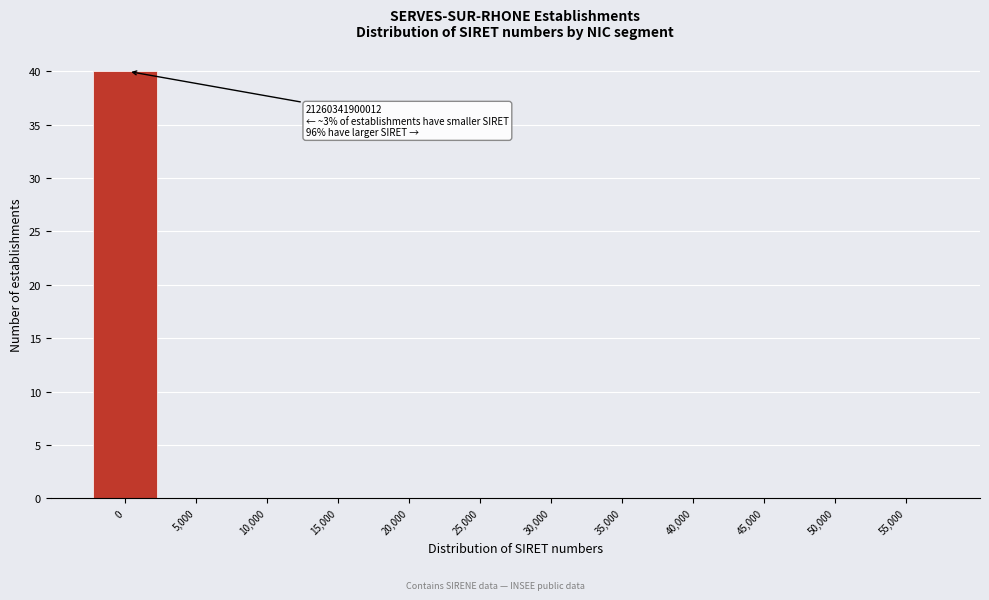

Reading left to right, list all the values displayed in this chart.

0=40	5,000=0	10,000=0	15,000=0	20,000=0	25,000=0	30,000=0	35,000=0	40,000=0	45,000=0	50,000=0	55,000=0